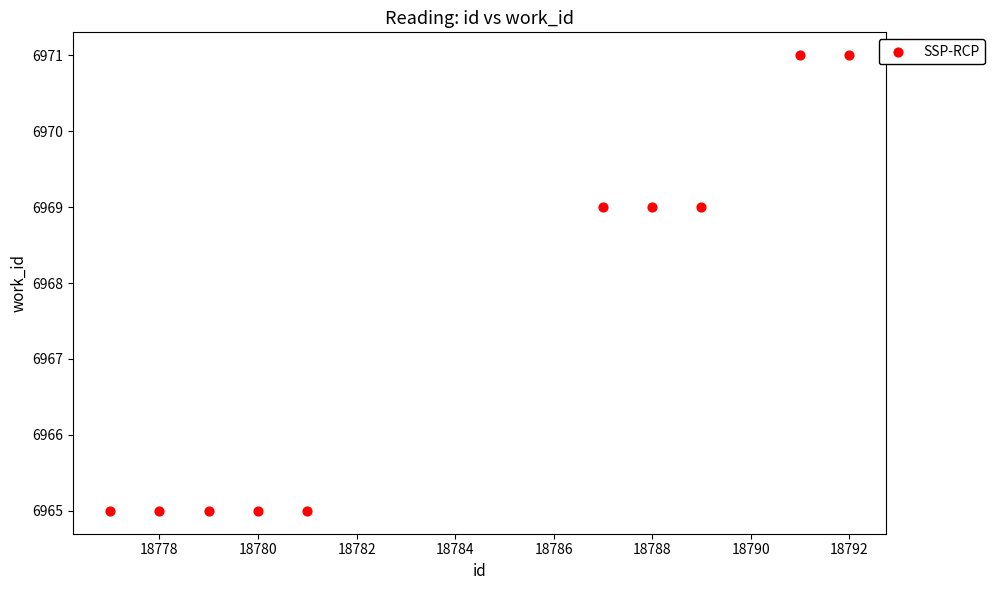

What is the range of X values (max minus min)?

15